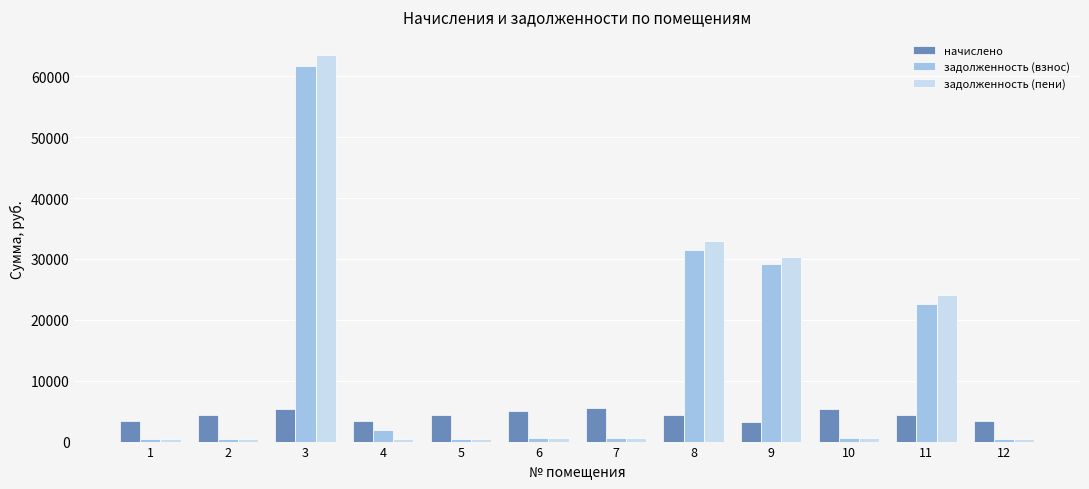

Which series changed the most between 5 and 8?

задолженность (пени)